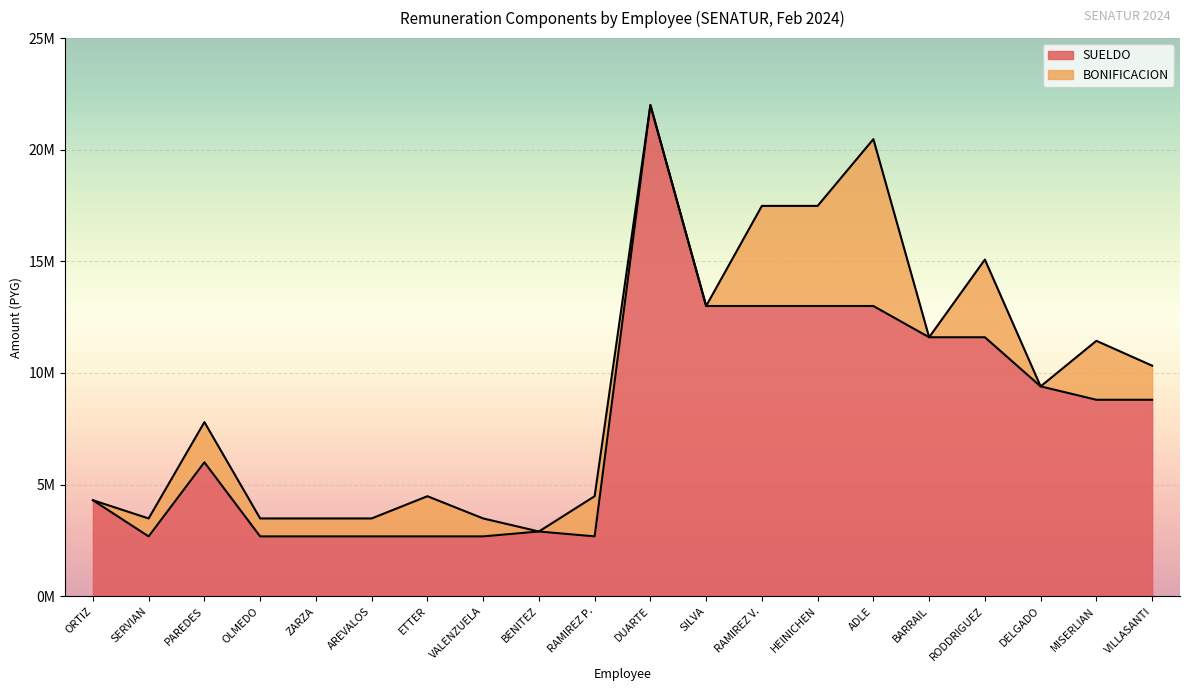

Reading right to left, what are all the values shown in this chart?

VILLASANTI=8800000	MISERLIAN=8800000	DELGADO=9400000	RODDRIGUEZ=11600000	BARRAIL=11600000	ADLE=13000000	HEINICHEN=13000000	RAMIREZ V.=13000000	SILVA=13000000	DUARTE=22000000	RAMIREZ P.=2680373	BENITEZ=2900000	VALENZUELA=2680373	ETTER=2680373	AREVALOS=2680373	ZARZA=2680373	OLMEDO=2680373	PAREDES=6000000	SERVIAN=2680373	ORTIZ=4300000